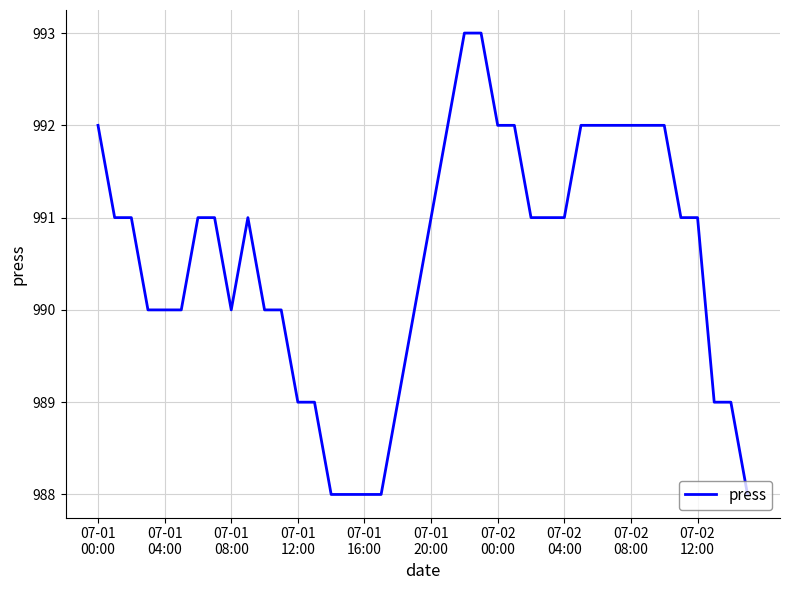

What is the difference between the maximum and minimum values?

5